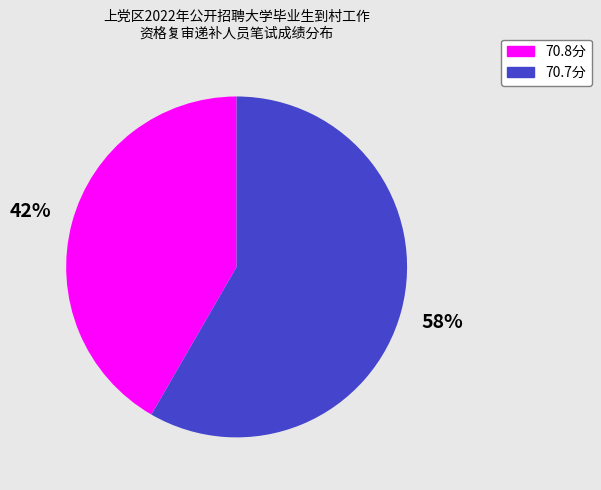

What percentage is the 70.7分 slice, to the nearest percent?

58%